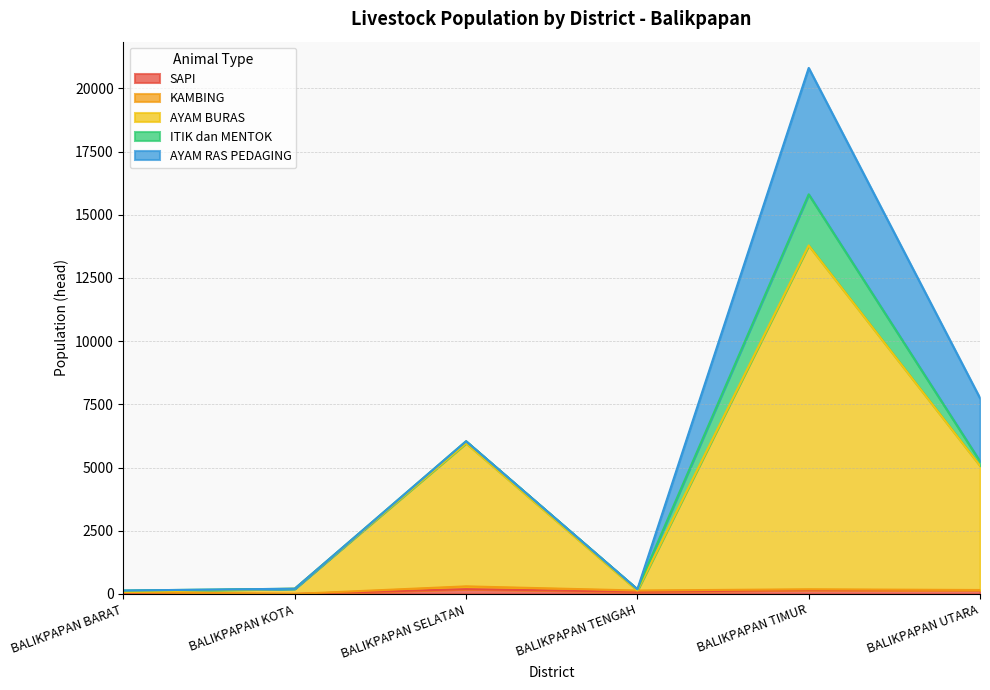

What value does the KAMBING series have at BALIKPAPAN TENGAH, to the nearest 50?

50